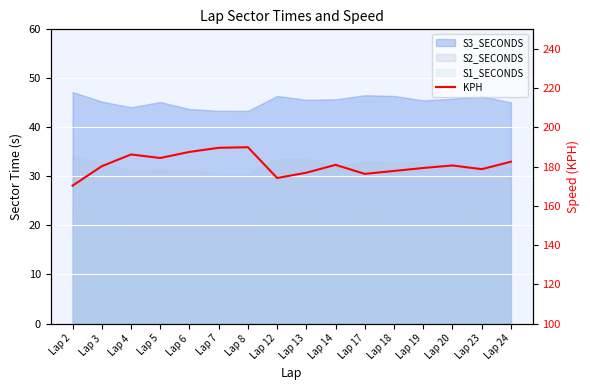

Which label corresponds to the largest value in the chart?

Lap 8